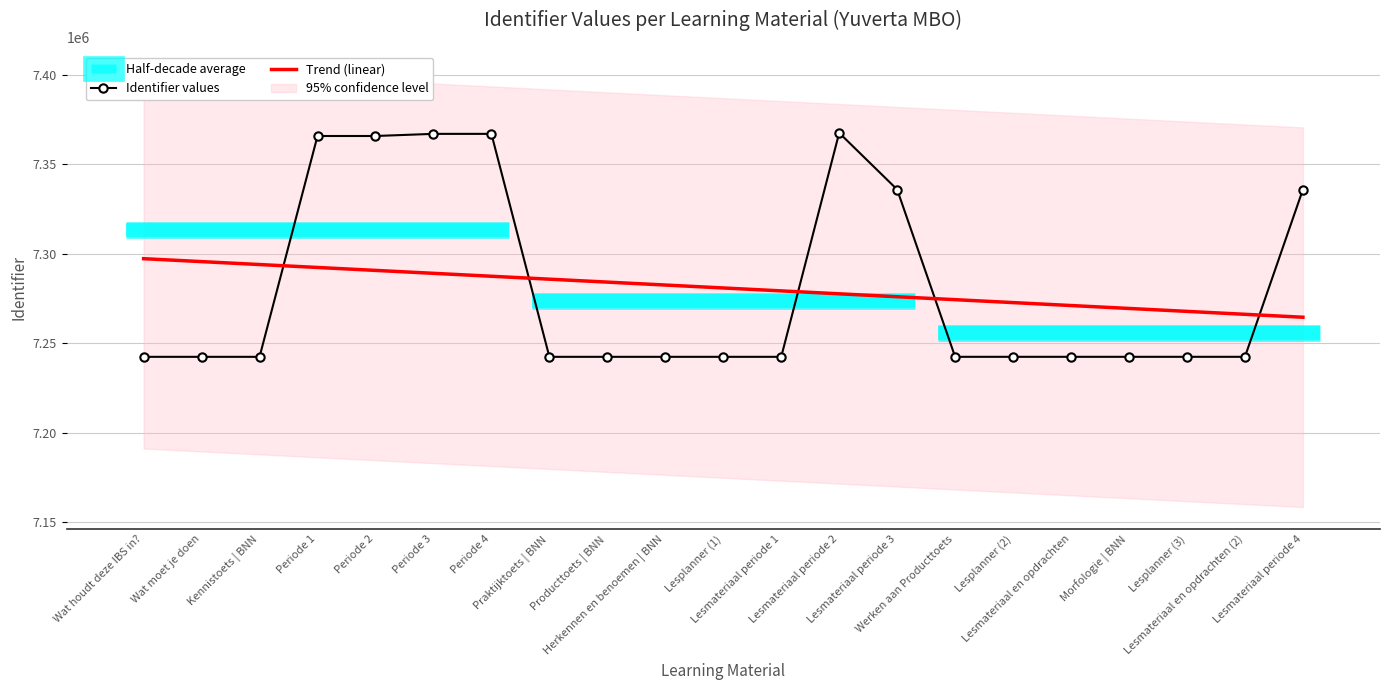

What is the value of the Identifier values point at the 15th from the left?

7242422.0